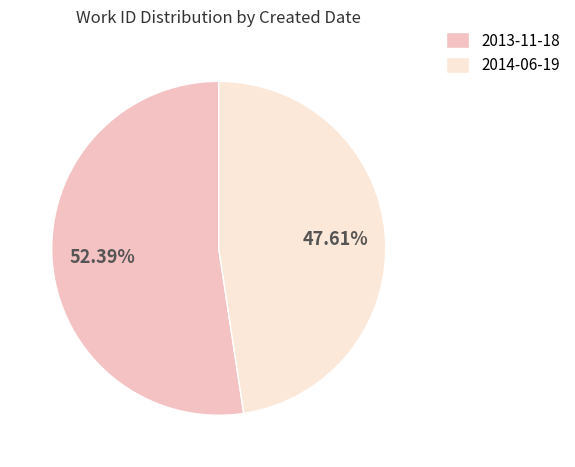

How many slices are in this pie chart?

2